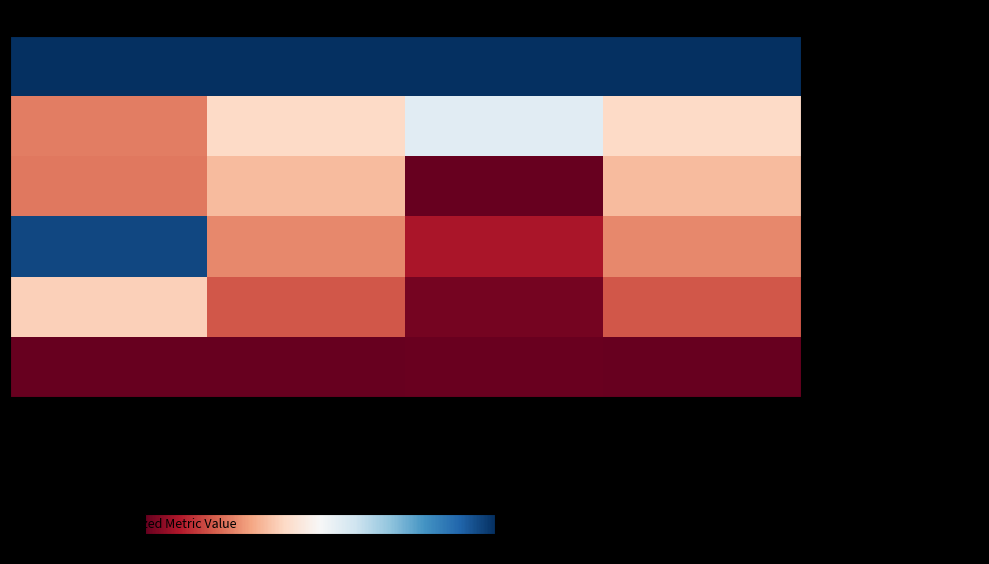

What is the total value across all series at Change?

281.5